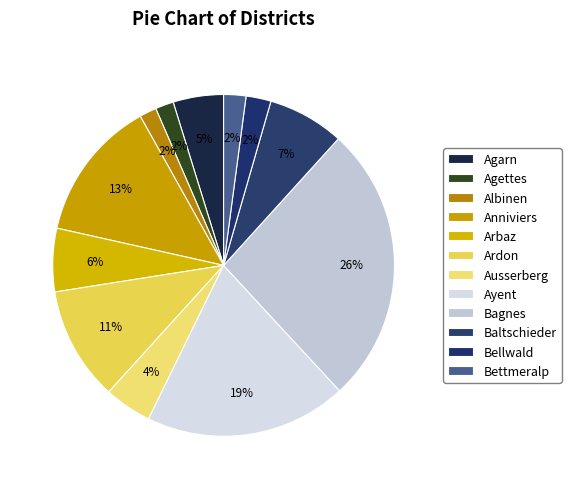

What is the smallest slice in the pie chart?

Albinen